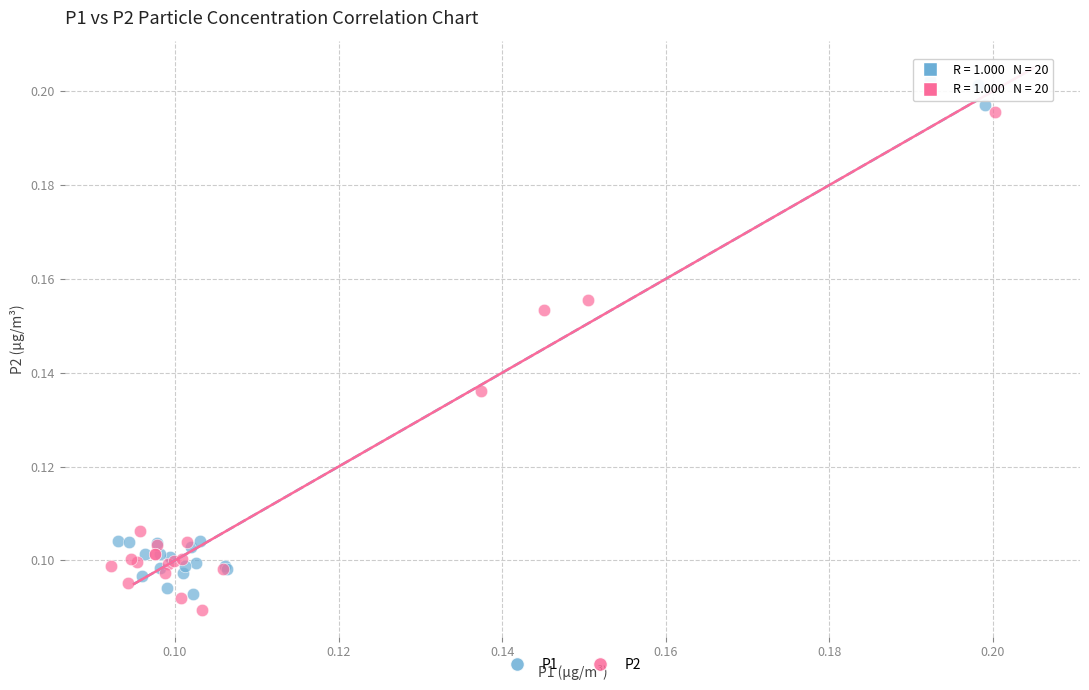

What are all the series names shown in the legend?

P1, P2